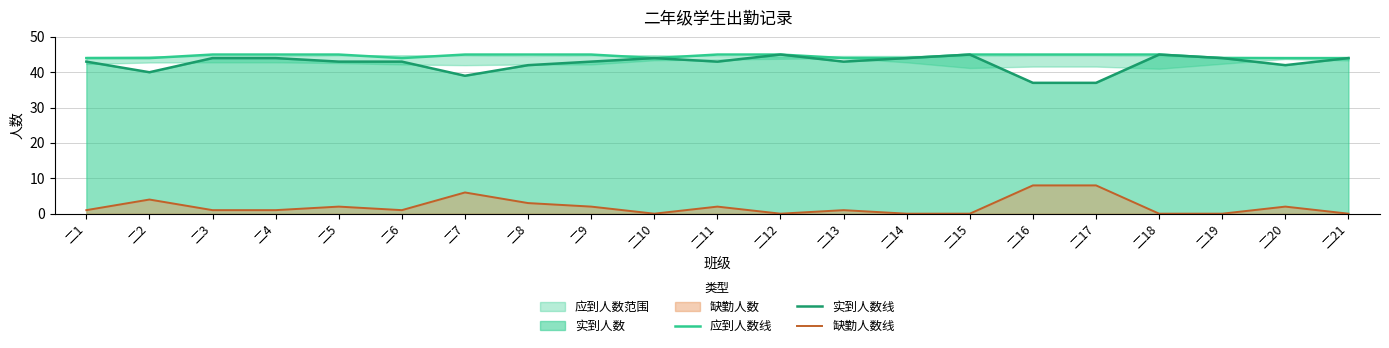

True or false: 缺勤人数线 and 实到人数线 cross at least once.

False